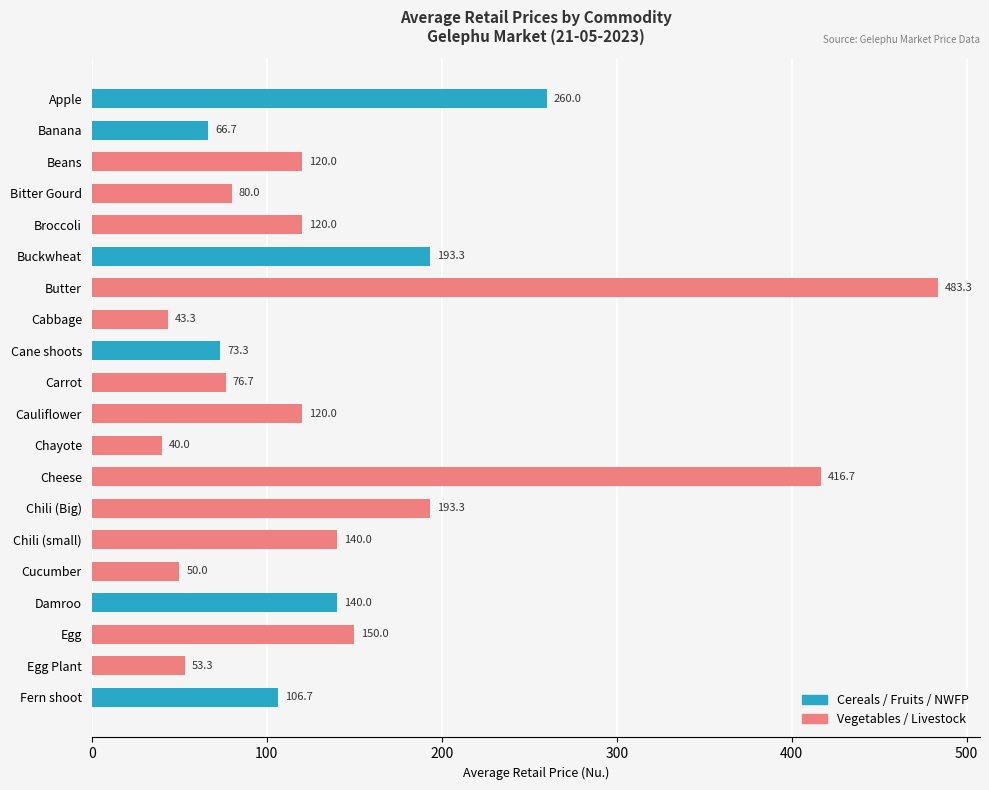

What is the average value?

146.3